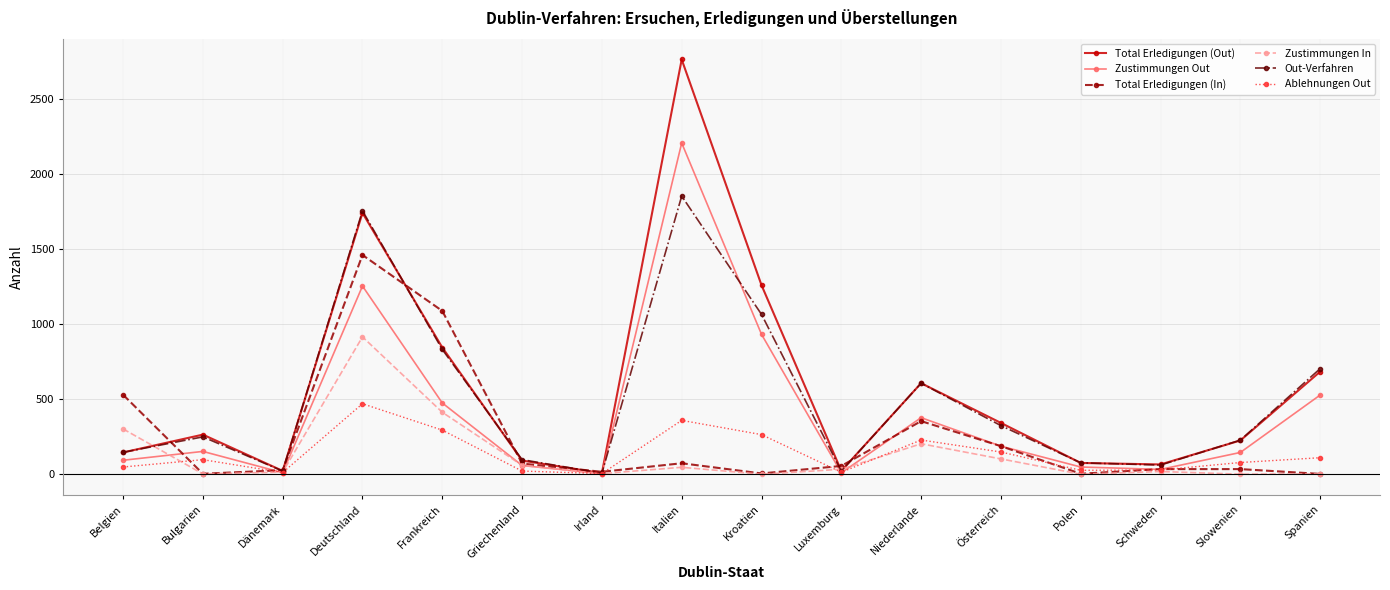

What position from the left is Luxemburg?

10